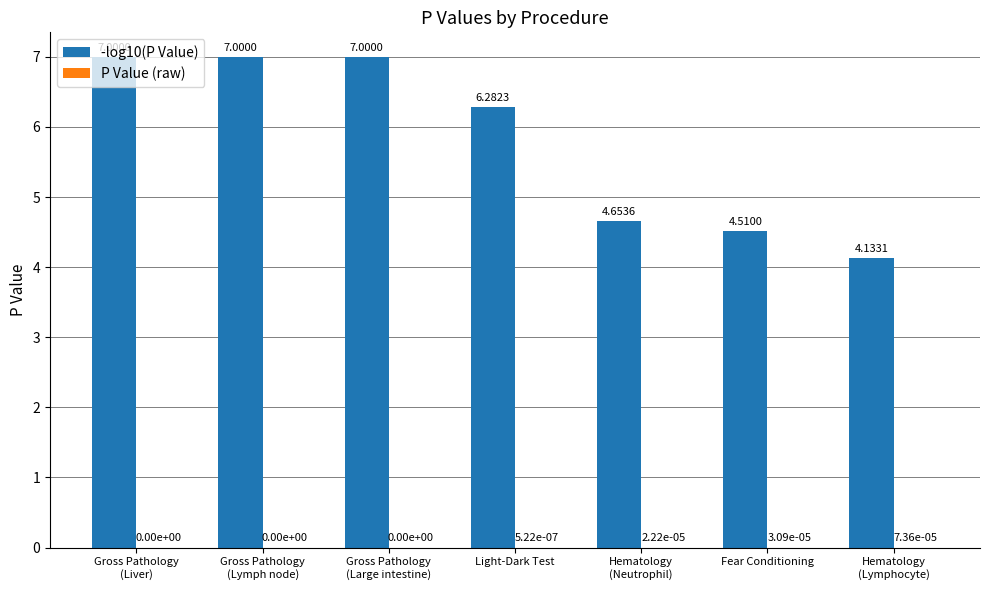

How many groups of bars are there?

7